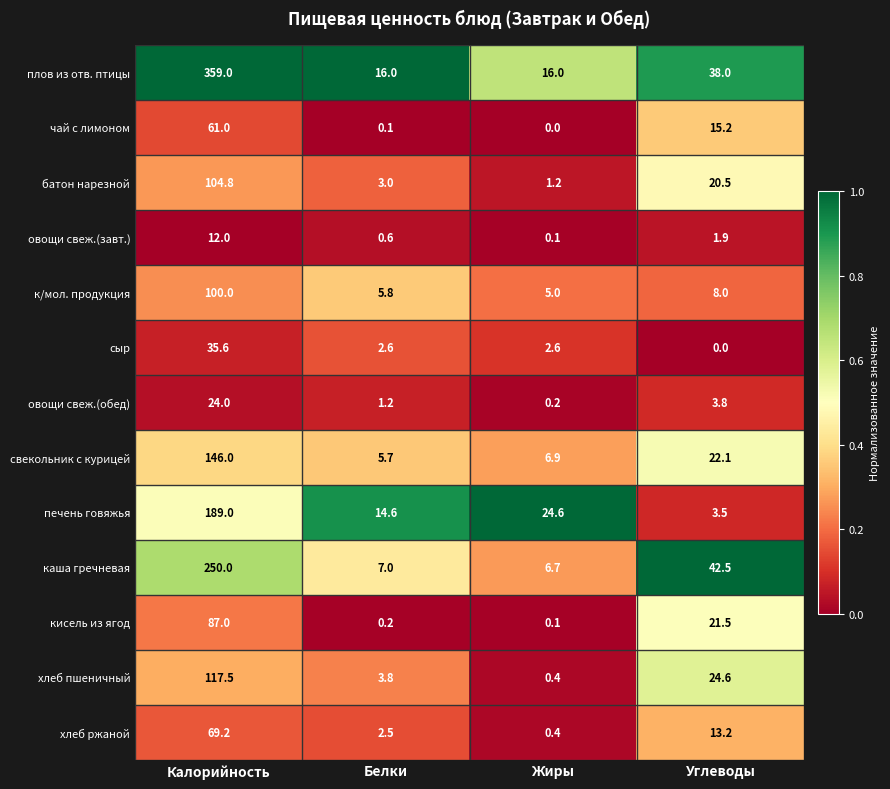

What is the minimum value for свекольник с курицей?

5.7